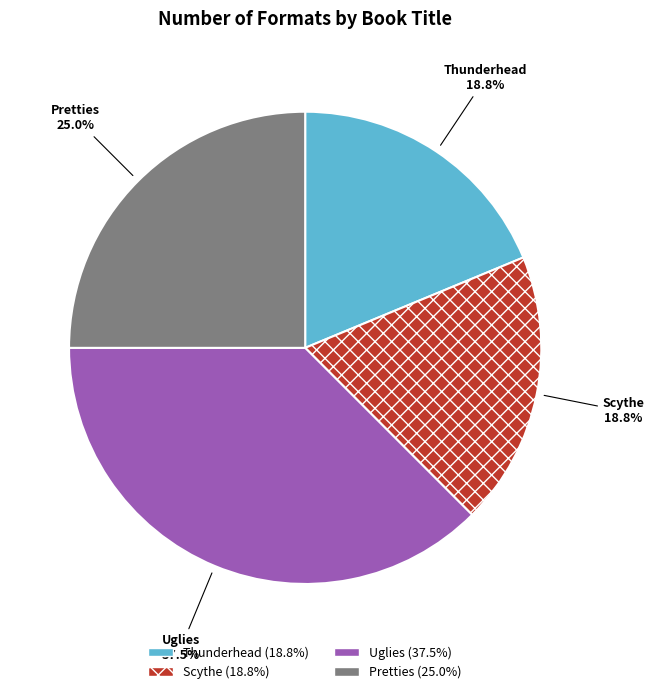

What percentage is the Scythe slice, to the nearest percent?

19%